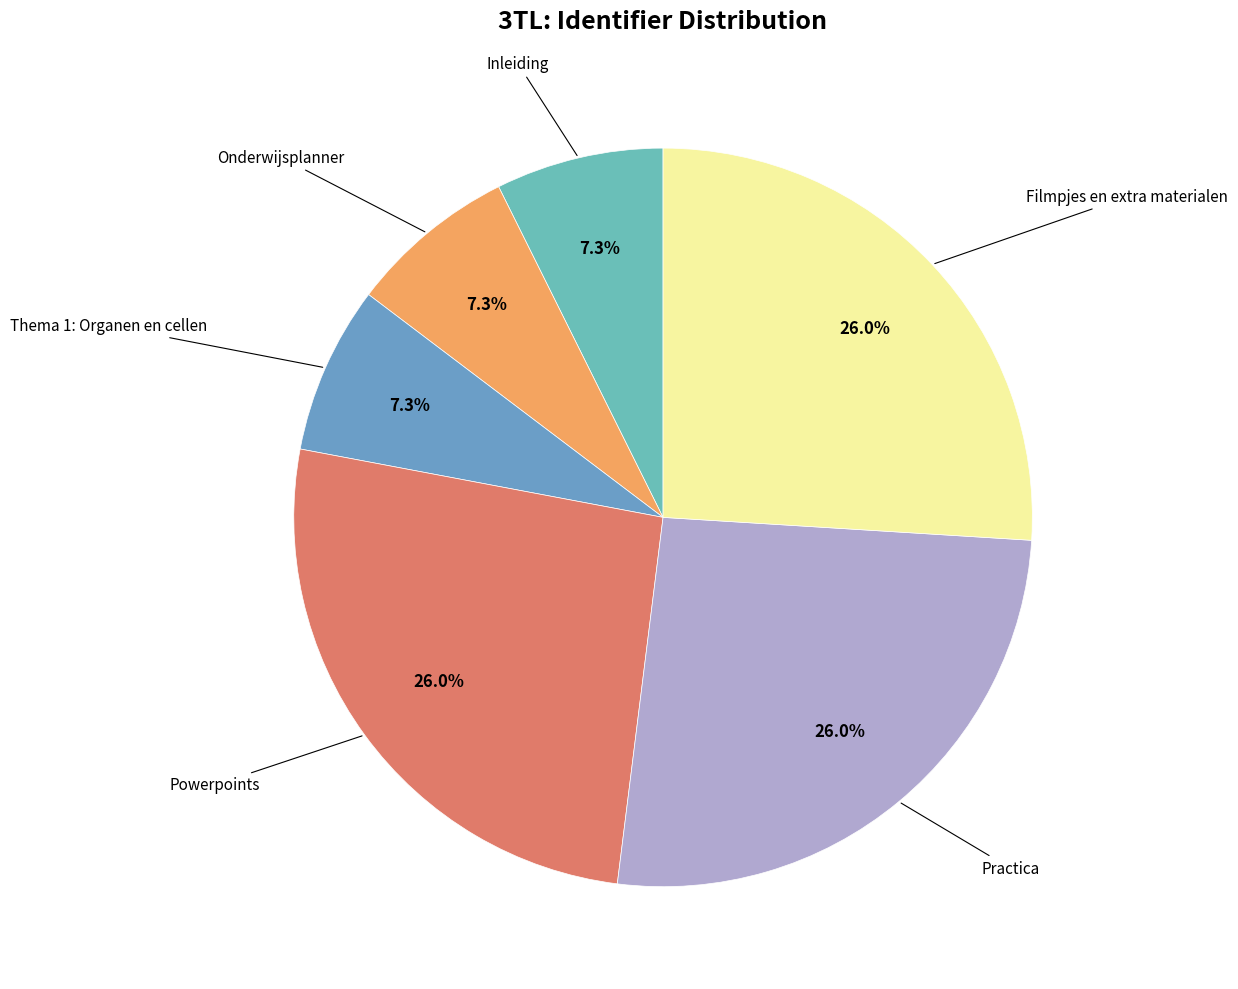

Which slice is the largest?

Filmpjes en extra materialen